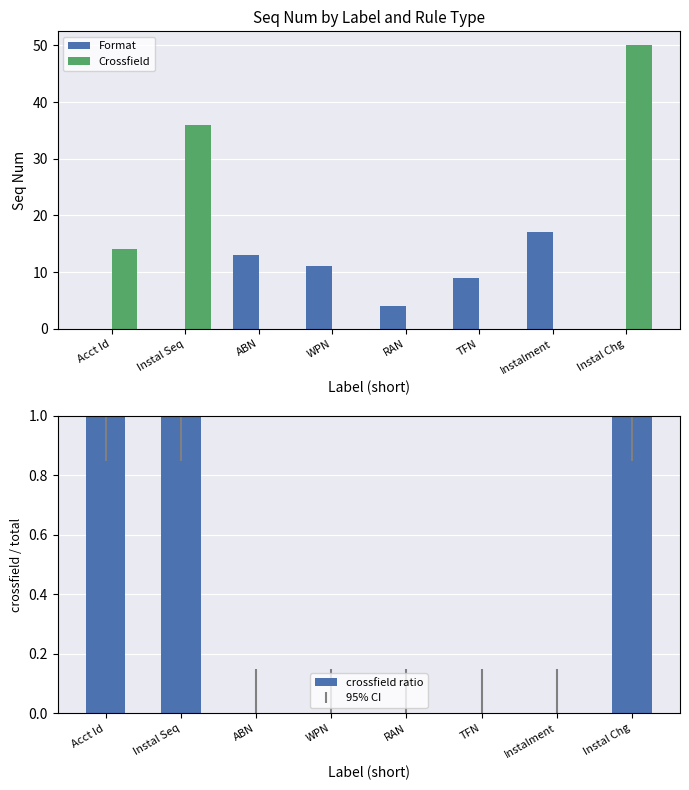

Count the crossfield ratio values in the range 0 to 1.

8